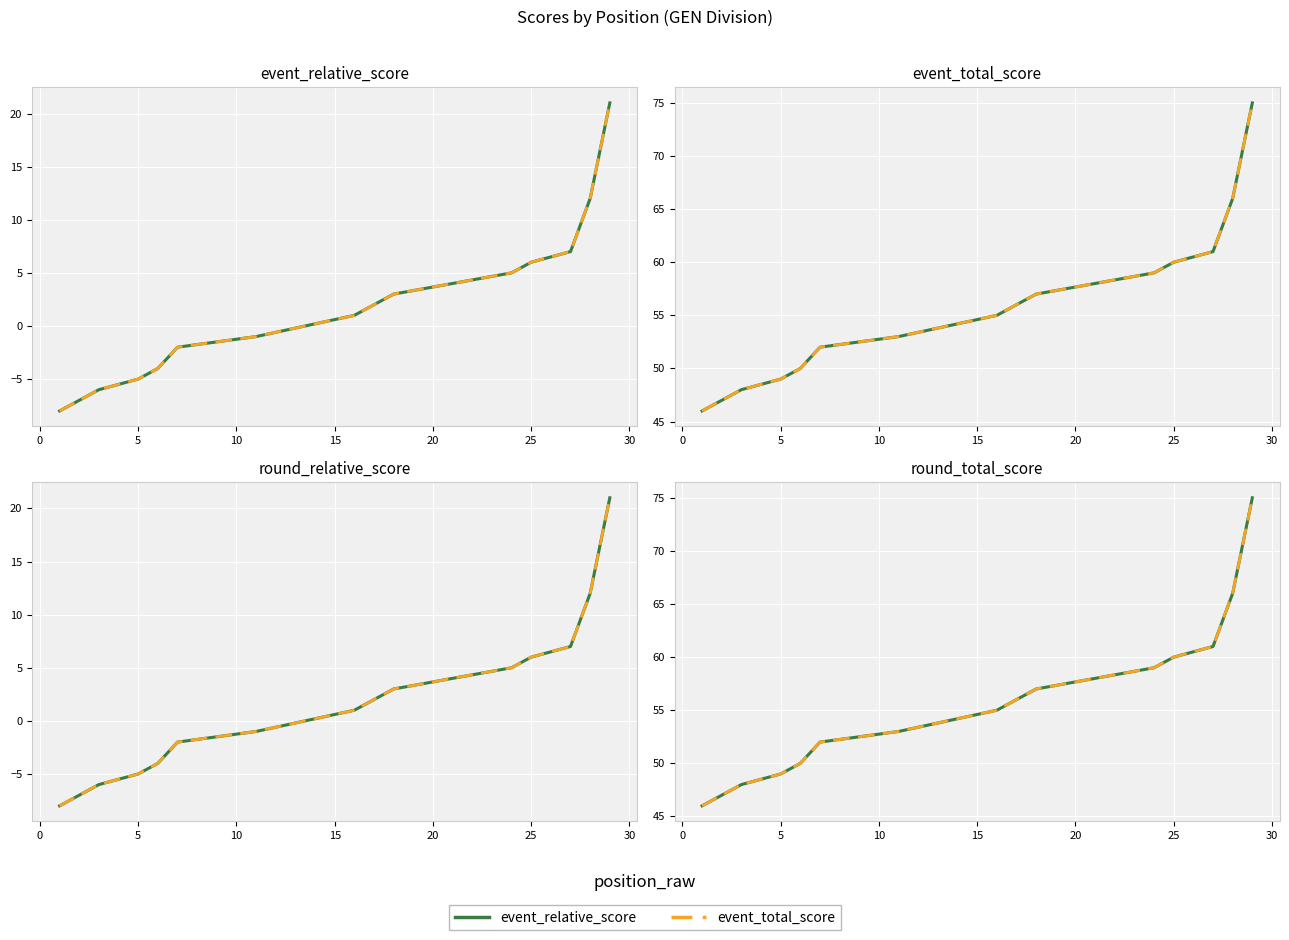

What is the total value across all series at 21?

8